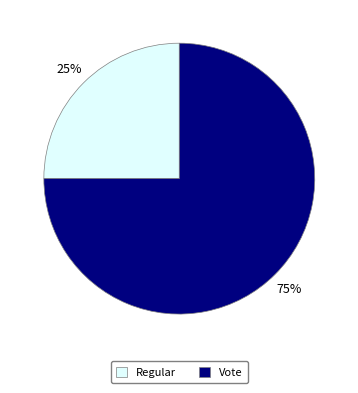

Do Regular and Vote together represent more than half of the pie?

Yes